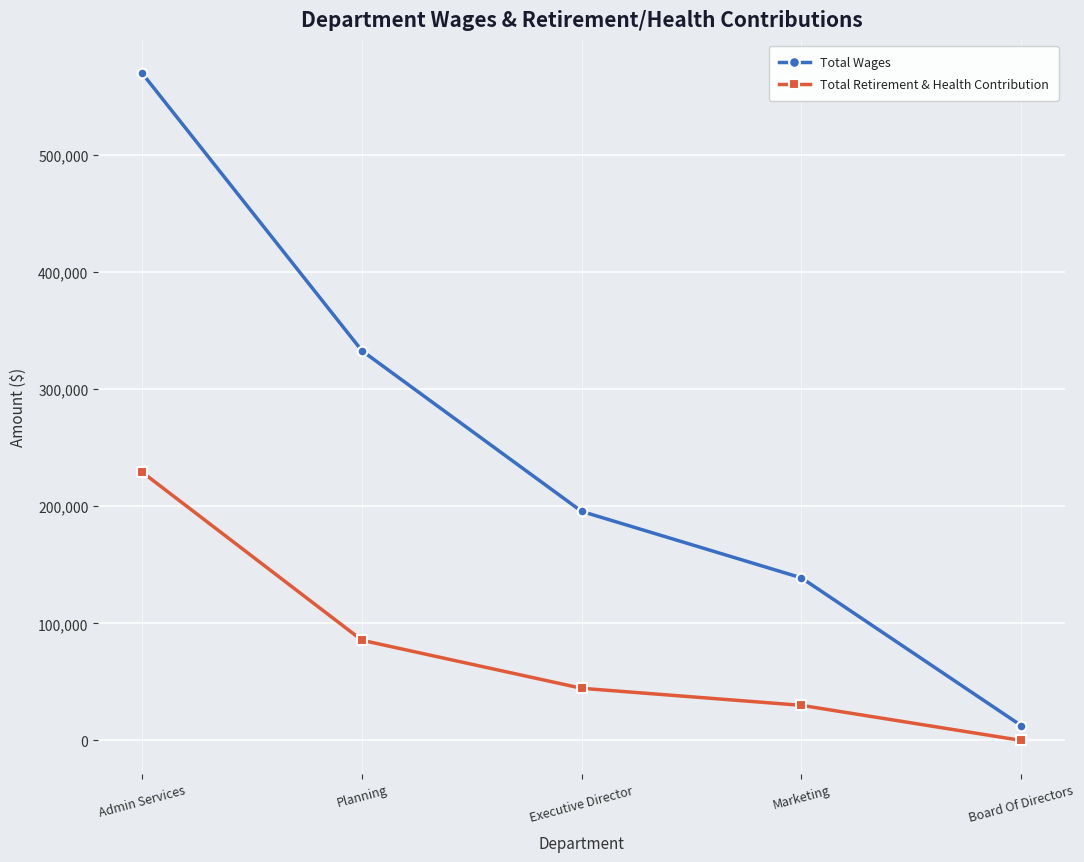

Which series has the largest total across all categories?

Total Wages